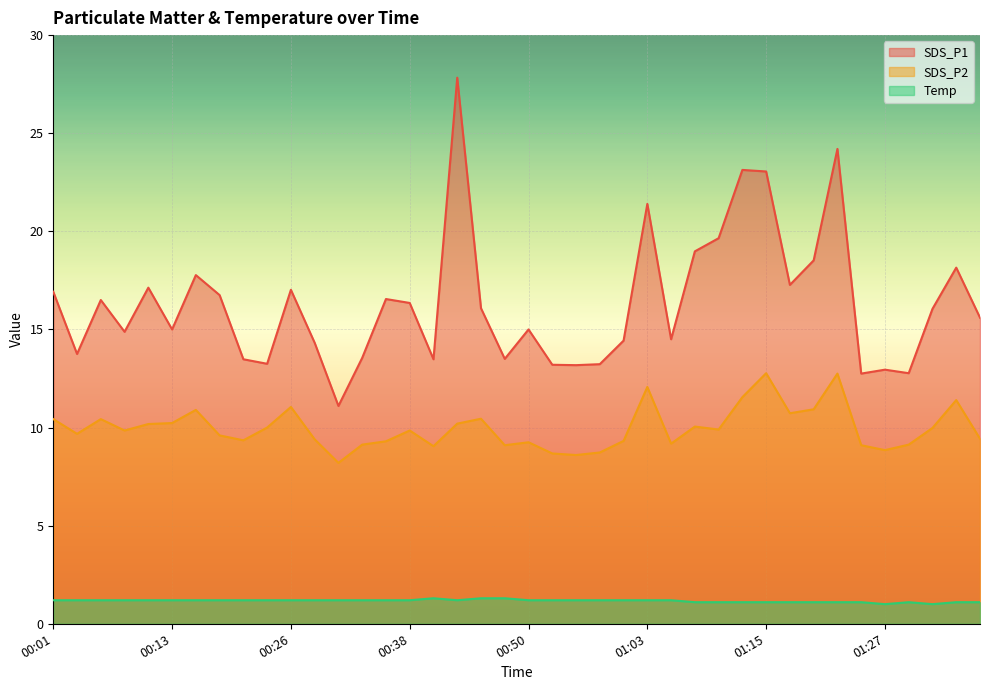

How many lines are shown in the chart?

3